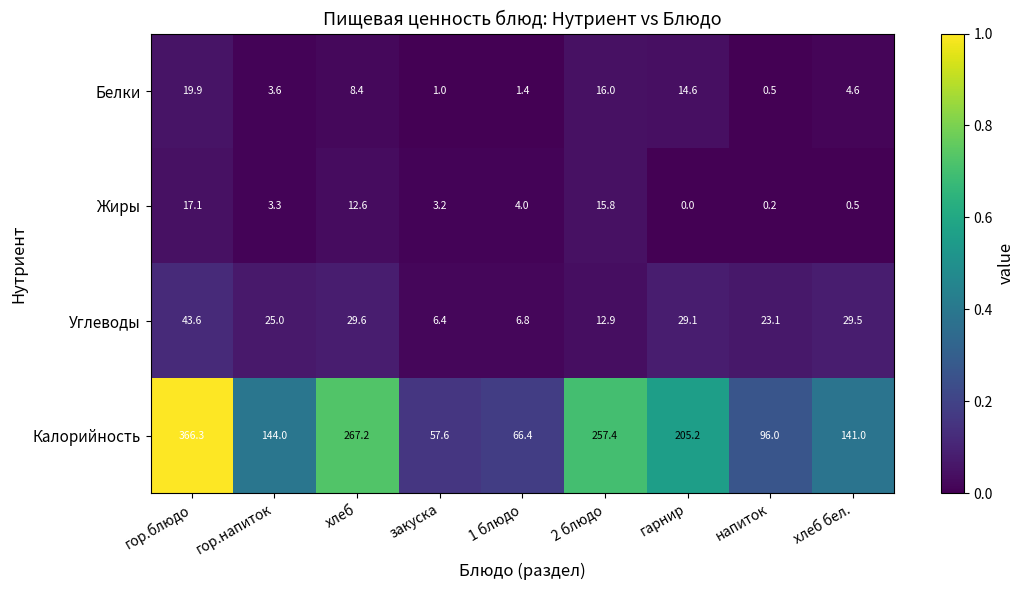

How many categories are shown in the chart?

9